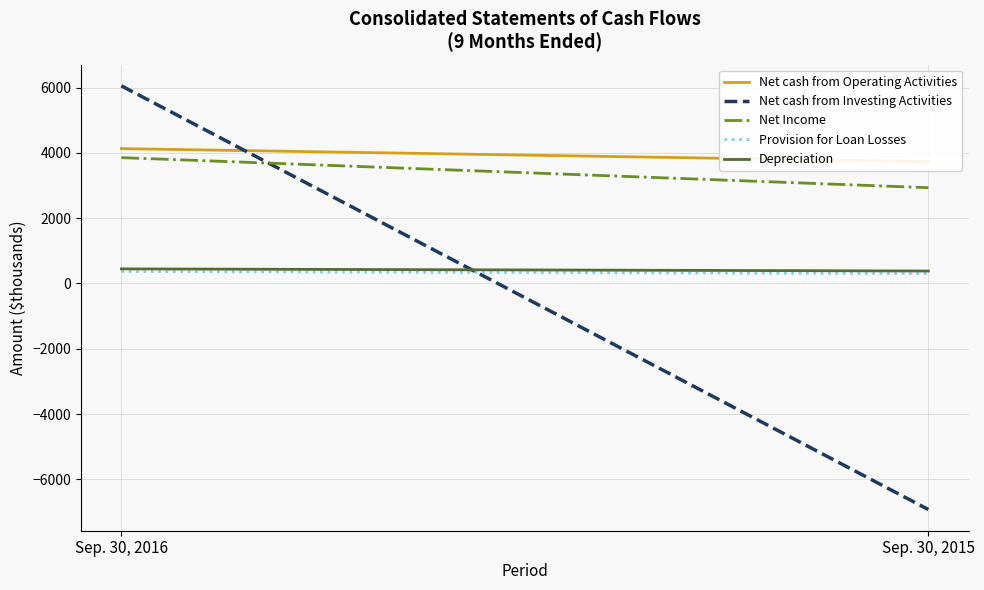

Is it true that Net cash from Investing Activities equals 10178 at Sep. 30, 2016?

False